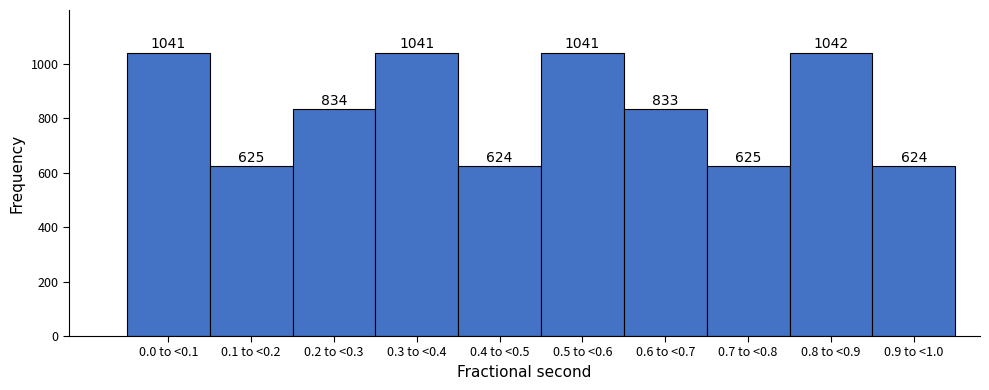

Reading left to right, transcribe all the data shown in this chart.

1041	625	834	1041	624	1041	833	625	1042	624